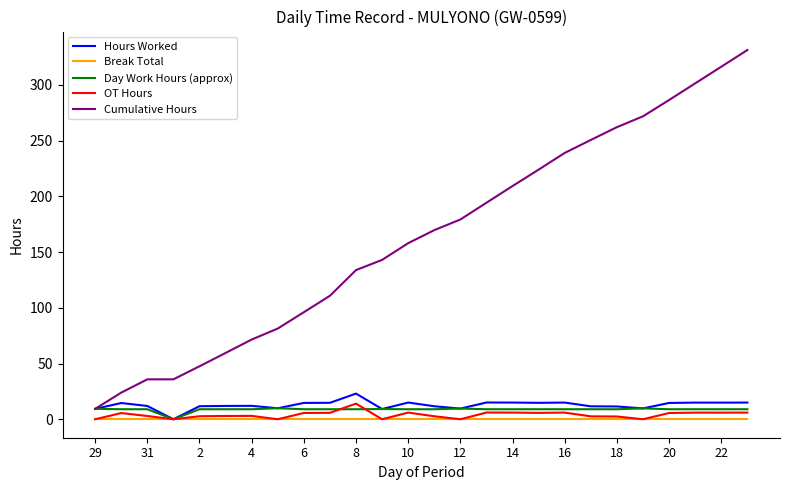

What is the maximum value shown in the chart?

331.3